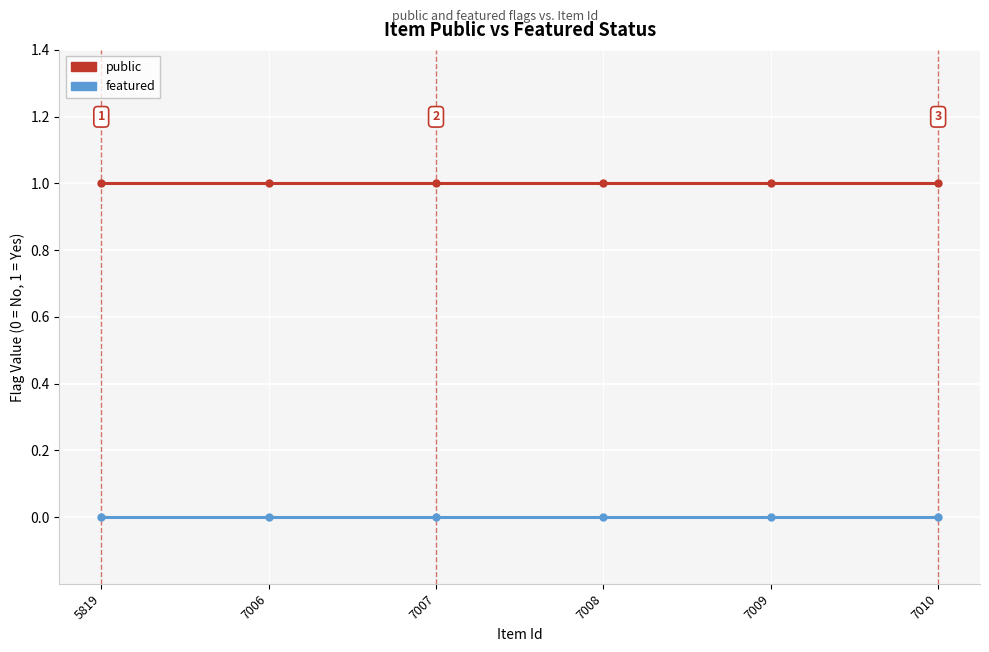

List the series in order of their overall mean, highest first.

public, featured